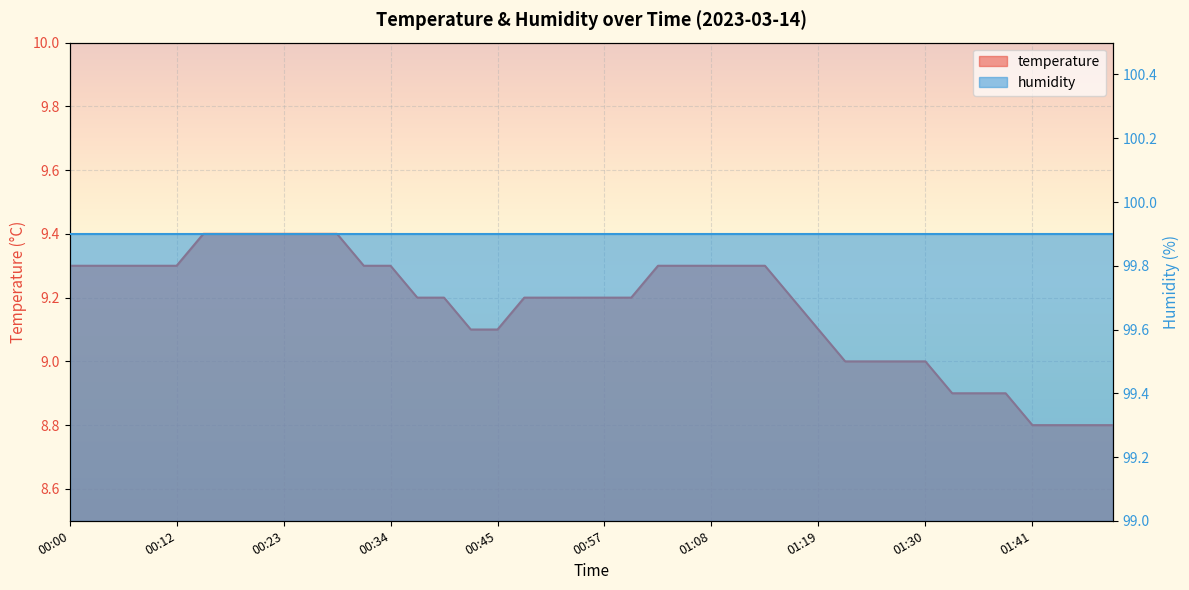

What is the change in value from 00:37 to 01:11?

+0.1